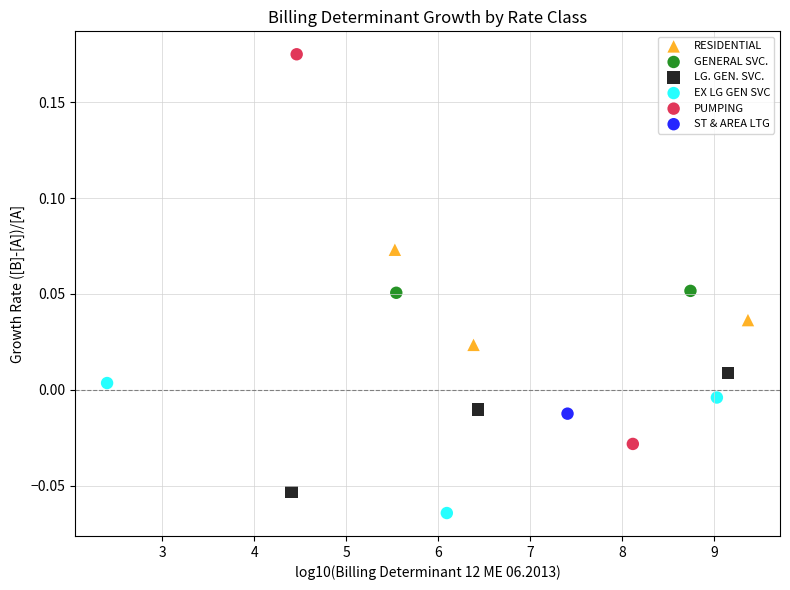

What are all the series names shown in the legend?

RESIDENTIAL, GENERAL SVC., LG. GEN. SVC., EX LG GEN SVC, PUMPING, ST & AREA LTG